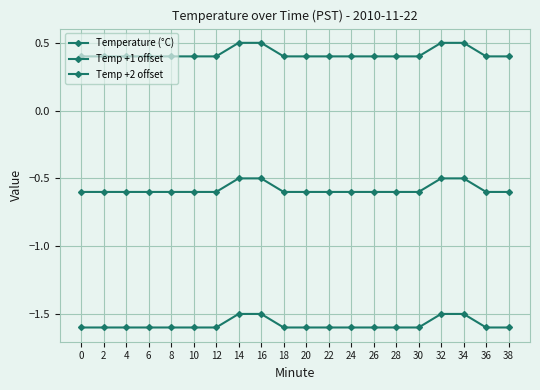

Reading left to right, transcribe all the data shown in this chart.

Temperature (°C): 0=-1.6	2=-1.6	4=-1.6	6=-1.6	8=-1.6	10=-1.6	12=-1.6	14=-1.5	16=-1.5	18=-1.6	20=-1.6	22=-1.6	24=-1.6	26=-1.6	28=-1.6	30=-1.6	32=-1.5	34=-1.5	36=-1.6	38=-1.6
Temp +1 offset: 0=-0.6	2=-0.6	4=-0.6	6=-0.6	8=-0.6	10=-0.6	12=-0.6	14=-0.5	16=-0.5	18=-0.6	20=-0.6	22=-0.6	24=-0.6	26=-0.6	28=-0.6	30=-0.6	32=-0.5	34=-0.5	36=-0.6	38=-0.6
Temp +2 offset: 0=0.4	2=0.4	4=0.4	6=0.4	8=0.4	10=0.4	12=0.4	14=0.5	16=0.5	18=0.4	20=0.4	22=0.4	24=0.4	26=0.4	28=0.4	30=0.4	32=0.5	34=0.5	36=0.4	38=0.4